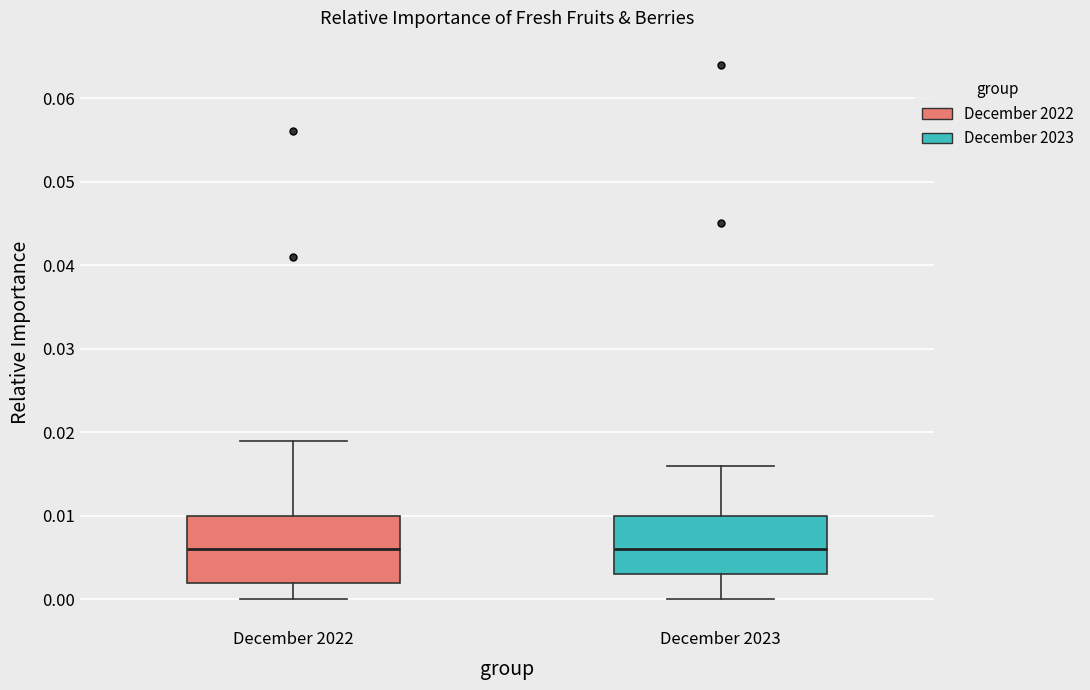

Where does the upper whisker of the box for December 2022 end on the y-axis? The values are not printed on the chart, so give them approximately, as read against the axis.

0.019